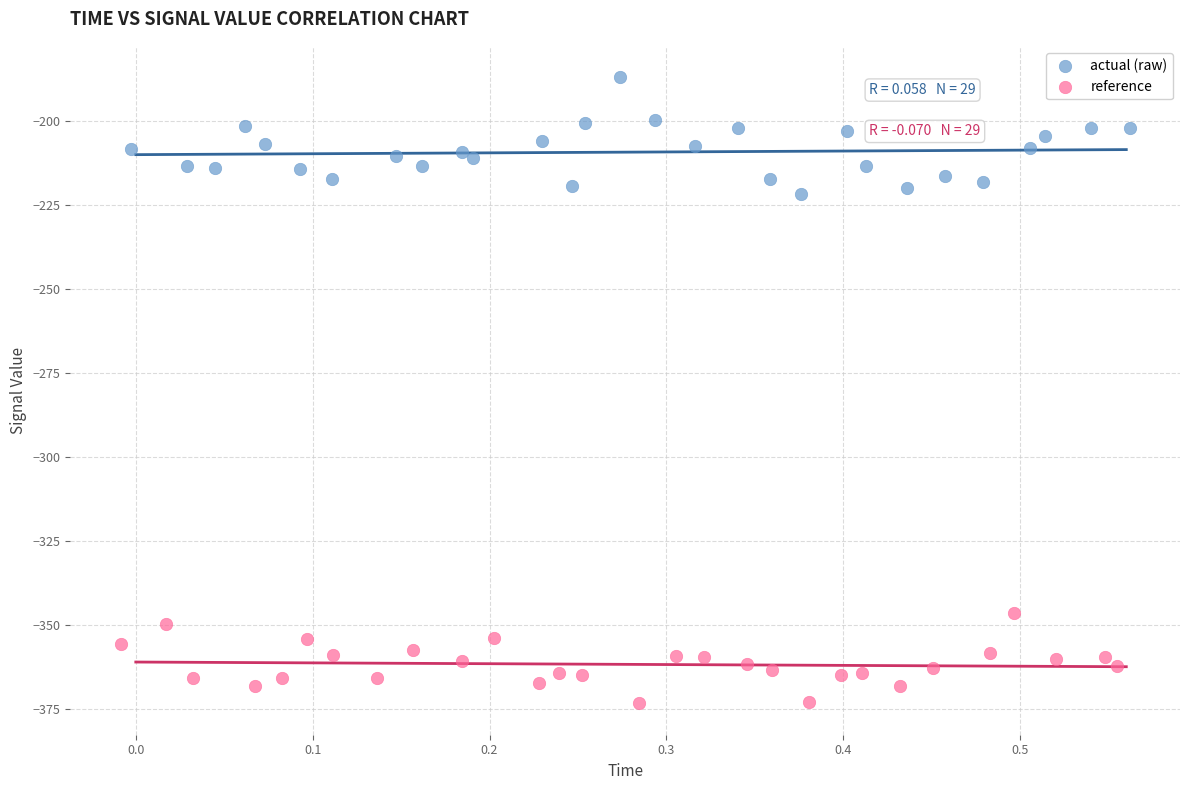

Which series reaches the maximum Y coordinate?

actual (raw)